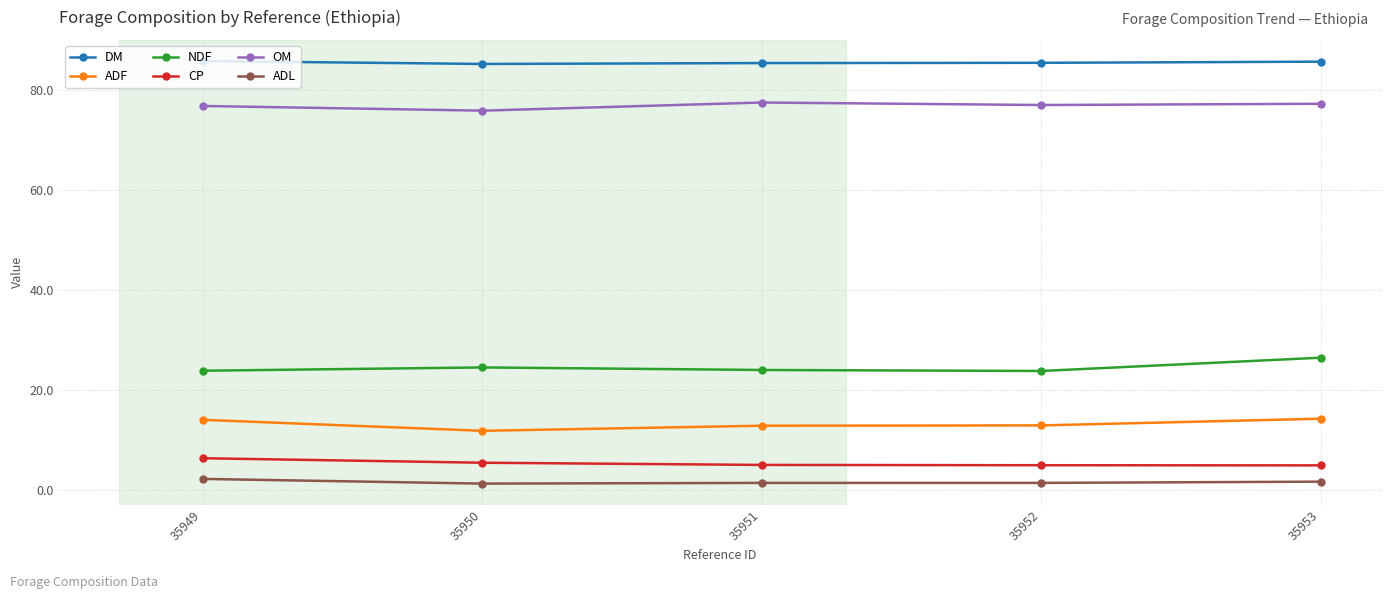

What is the total value across all series at 35952?

205.6